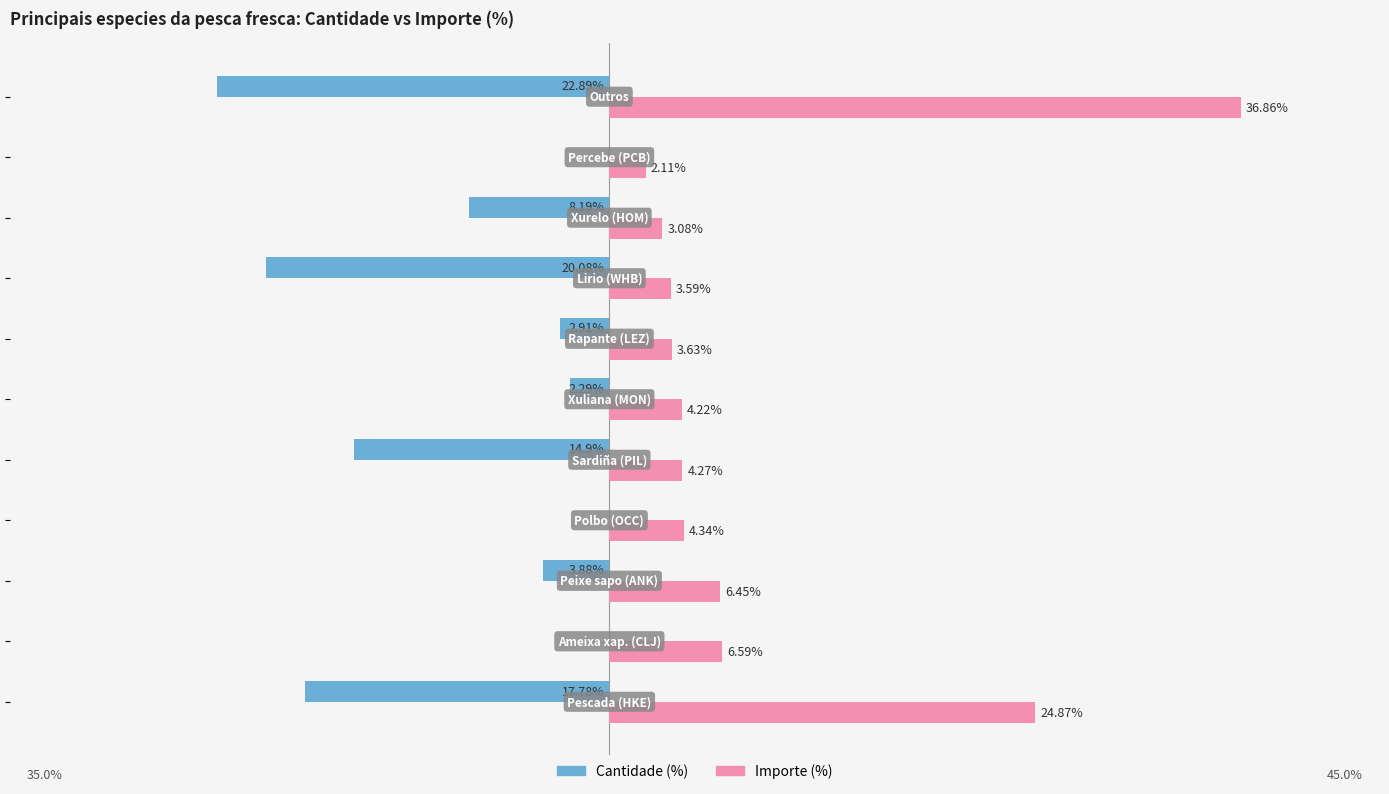

Which series has the largest total across all categories?

Importe (%)